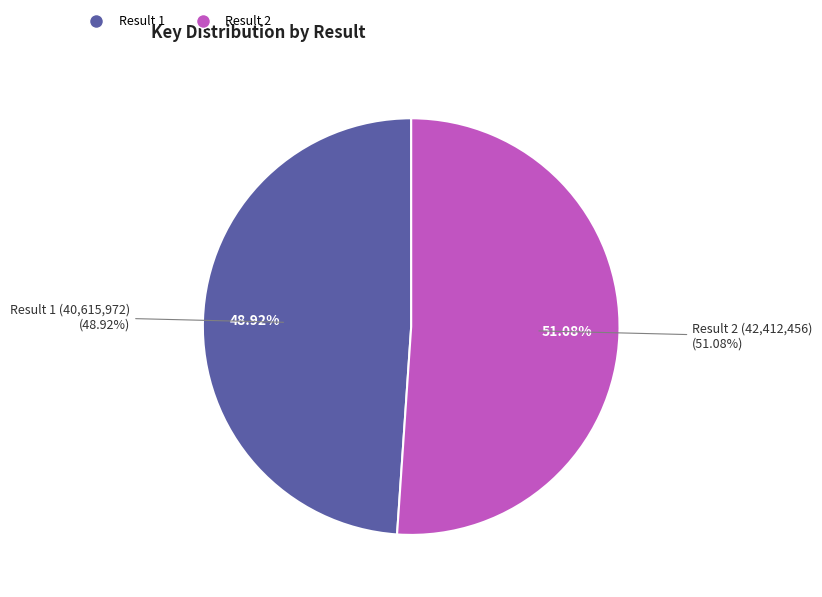

Which category has the biggest portion of the pie?

2